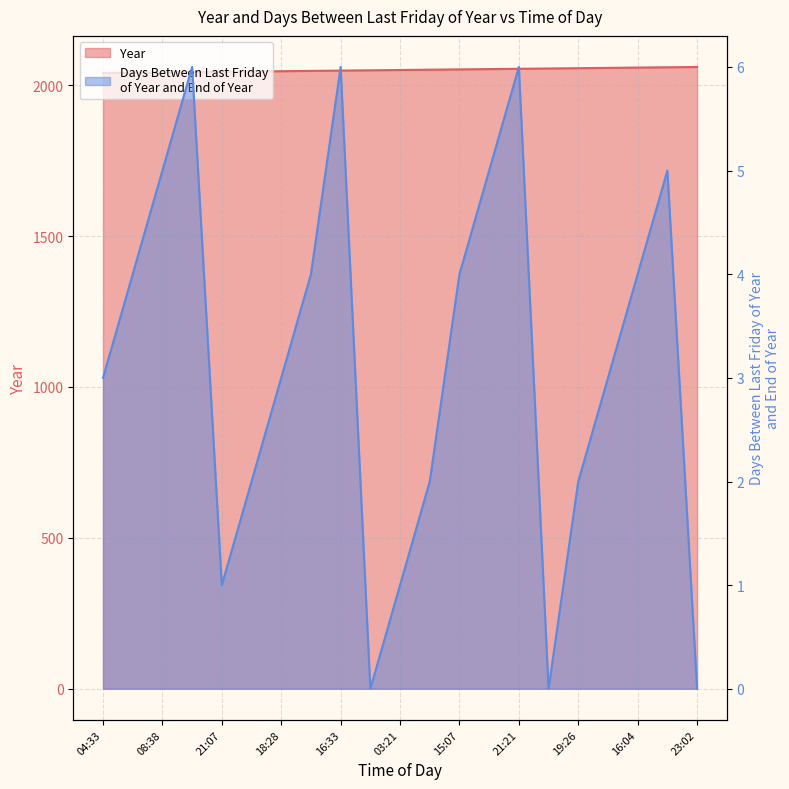

How many data points in Year are above 2050?

10